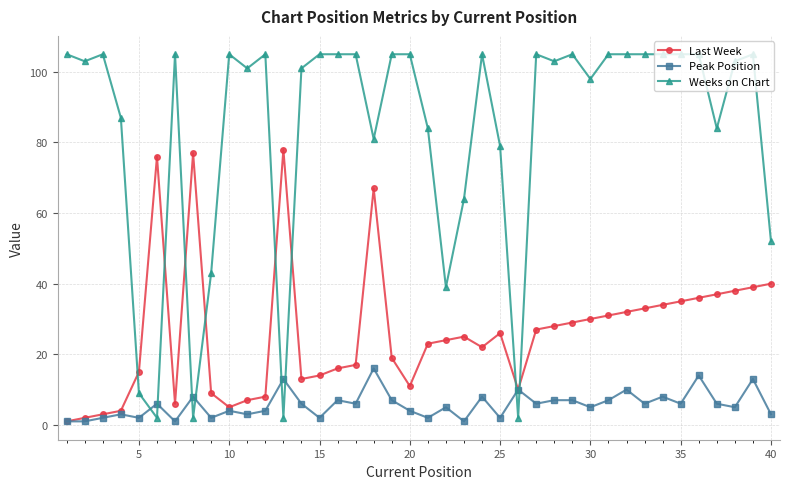

What is the difference between the maximum and minimum values in the Peak Position series?

15